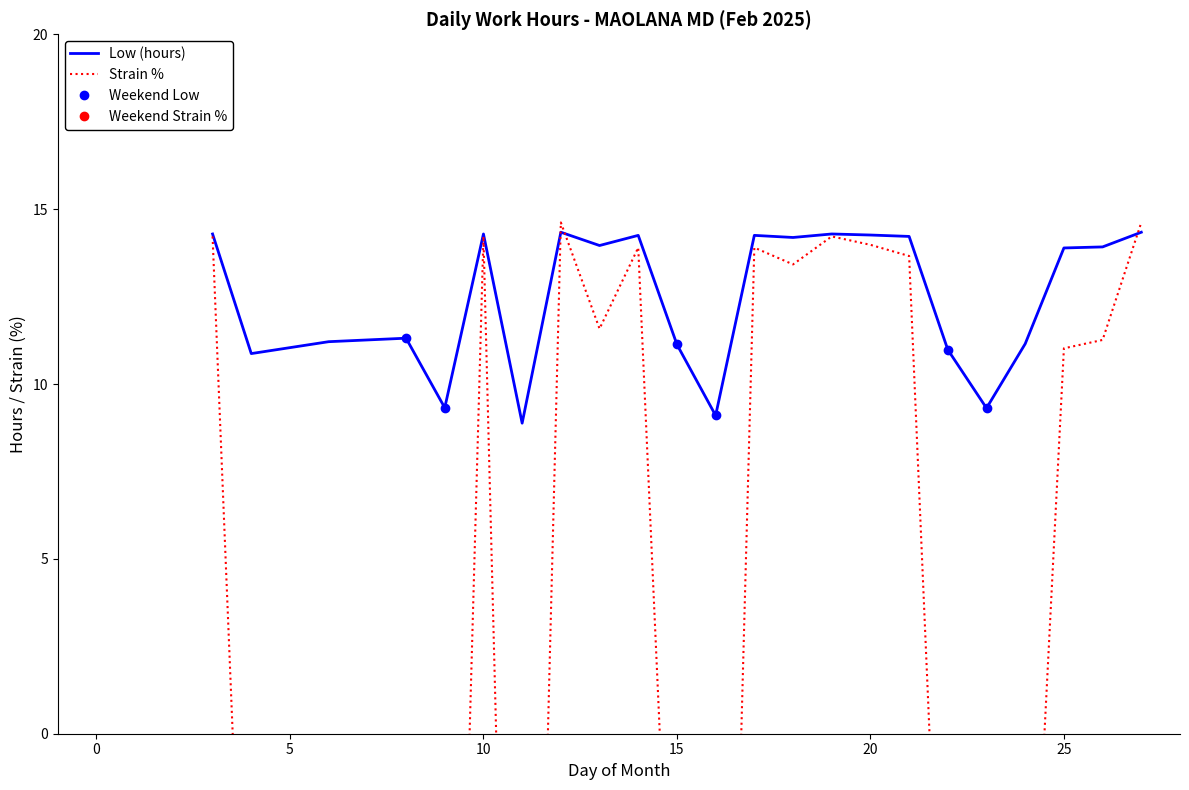

What is the approximate value at 24?

11.2